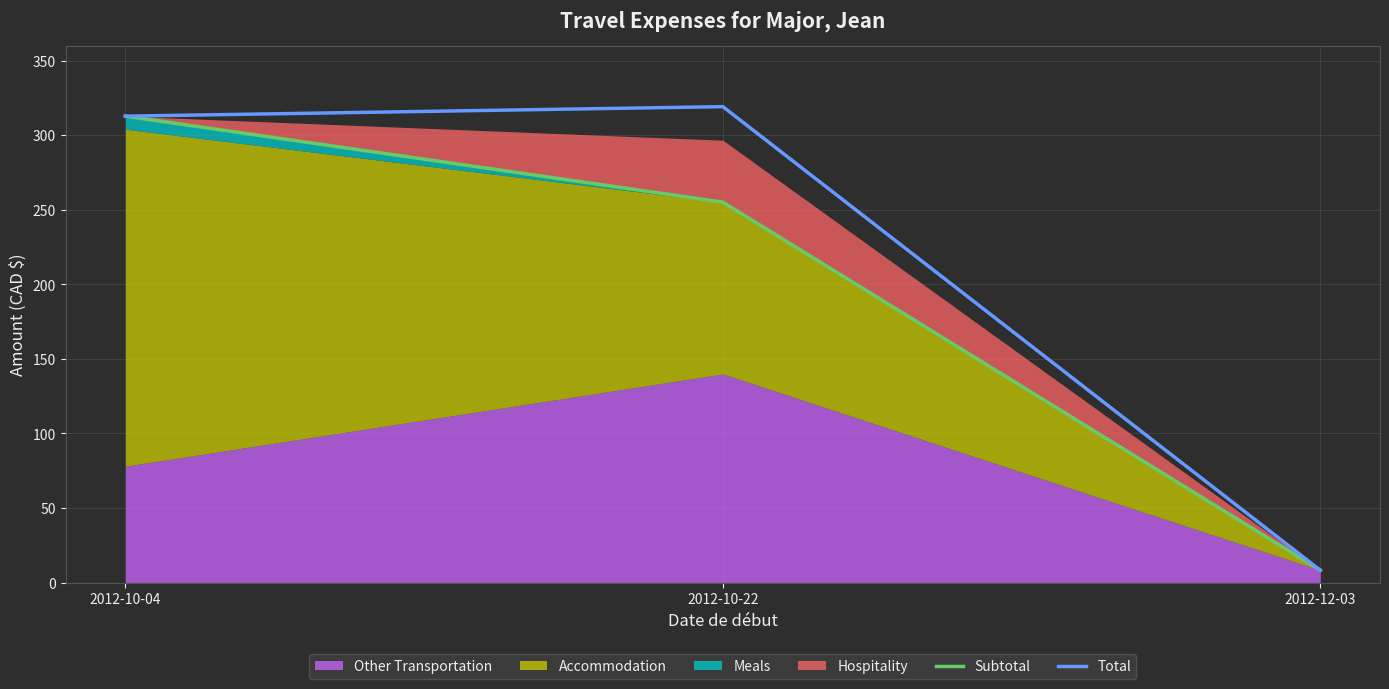

The Subtotal series shows 312.8 at 2012-10-04. True or false?

True